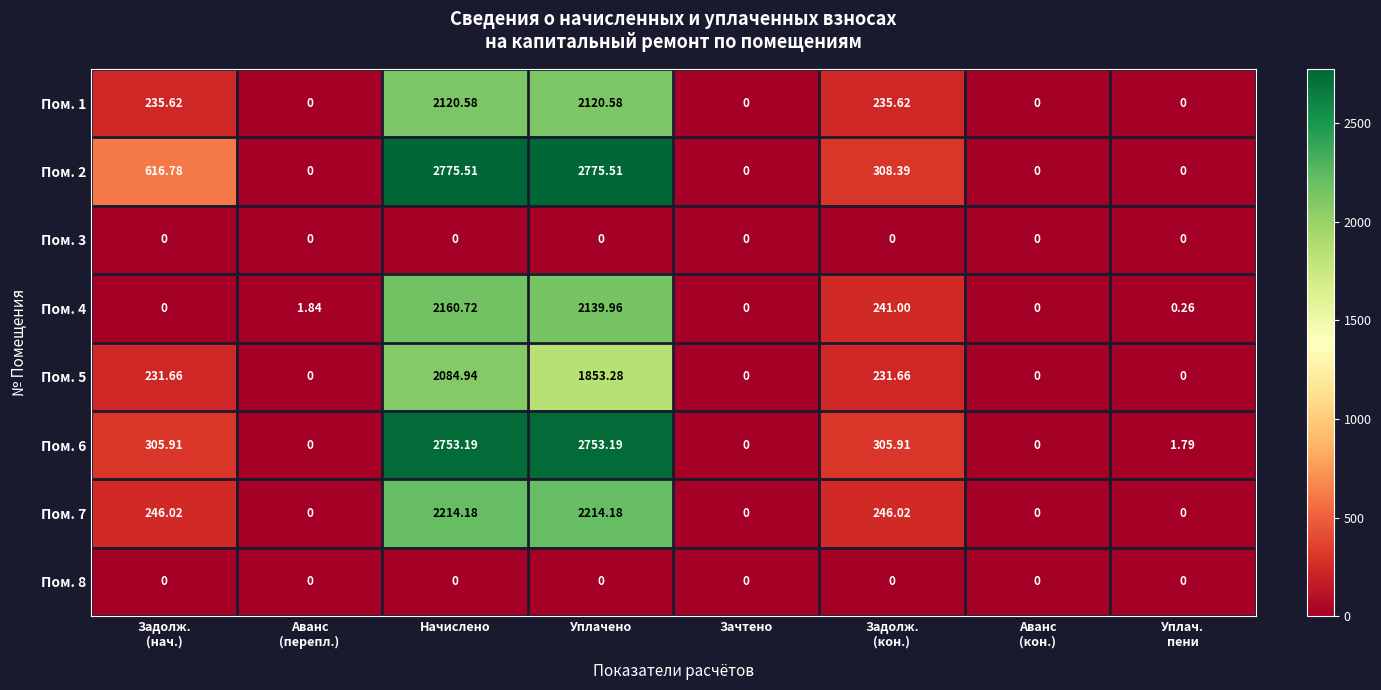

At which category is the sum across all series the highest?

Начислено